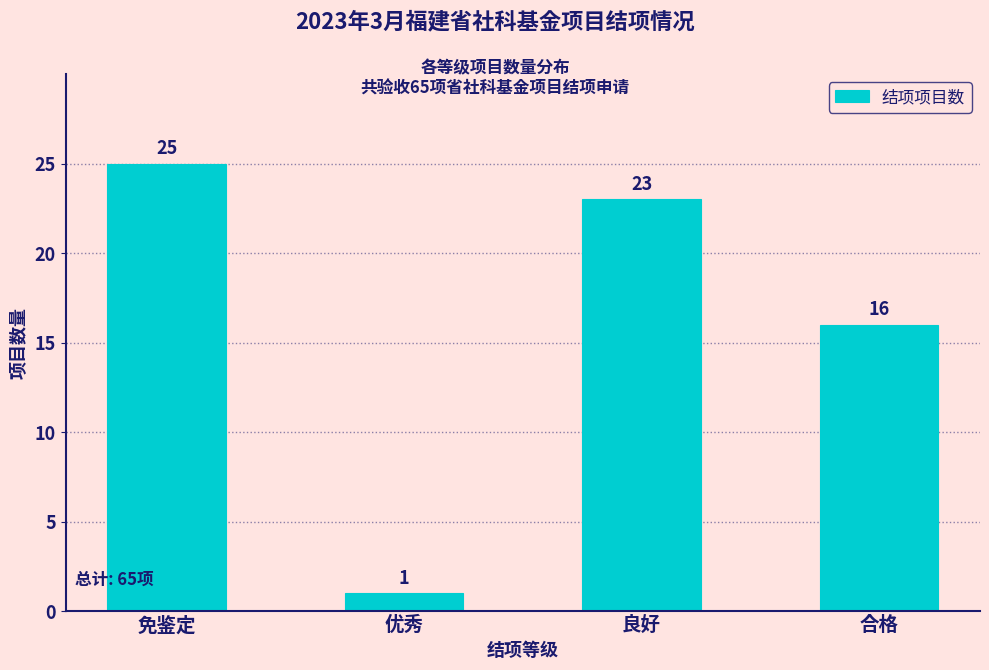

Reading left to right, transcribe all the data shown in this chart.

免鉴定=25	优秀=1	良好=23	合格=16